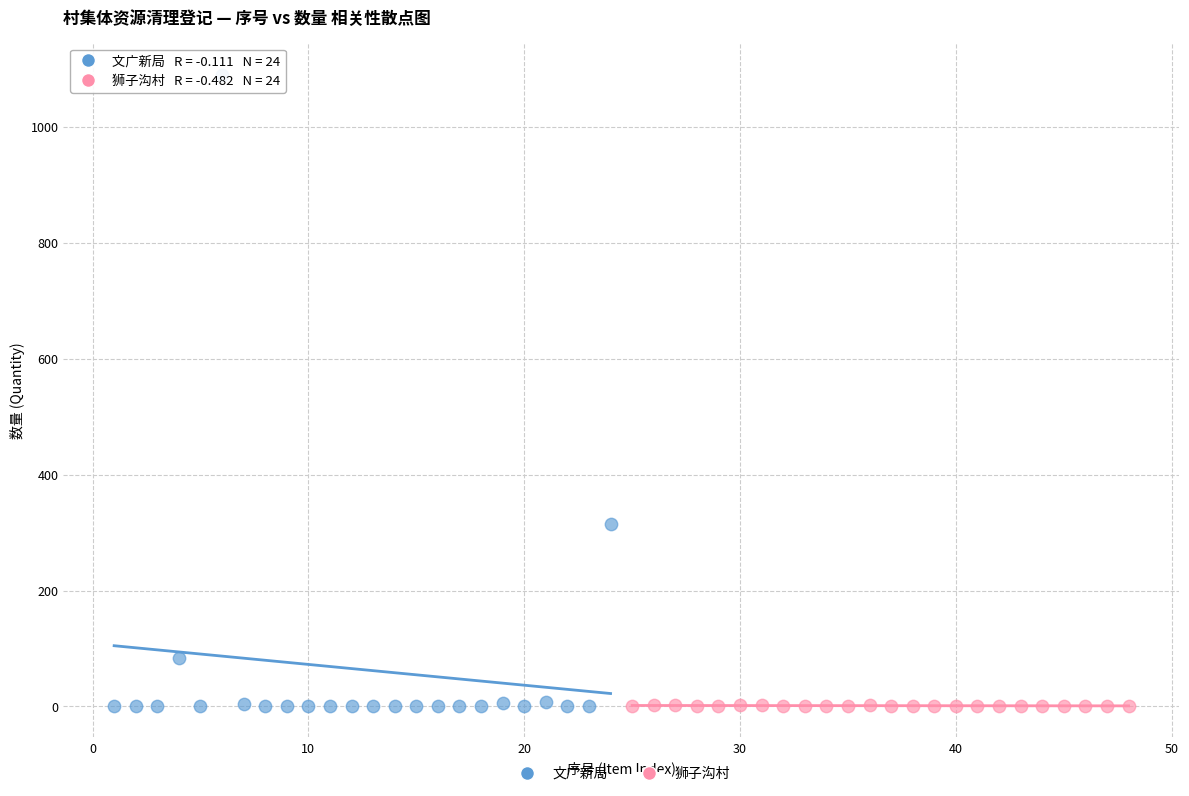

Which series has the widest spread of Y values?

文广新局